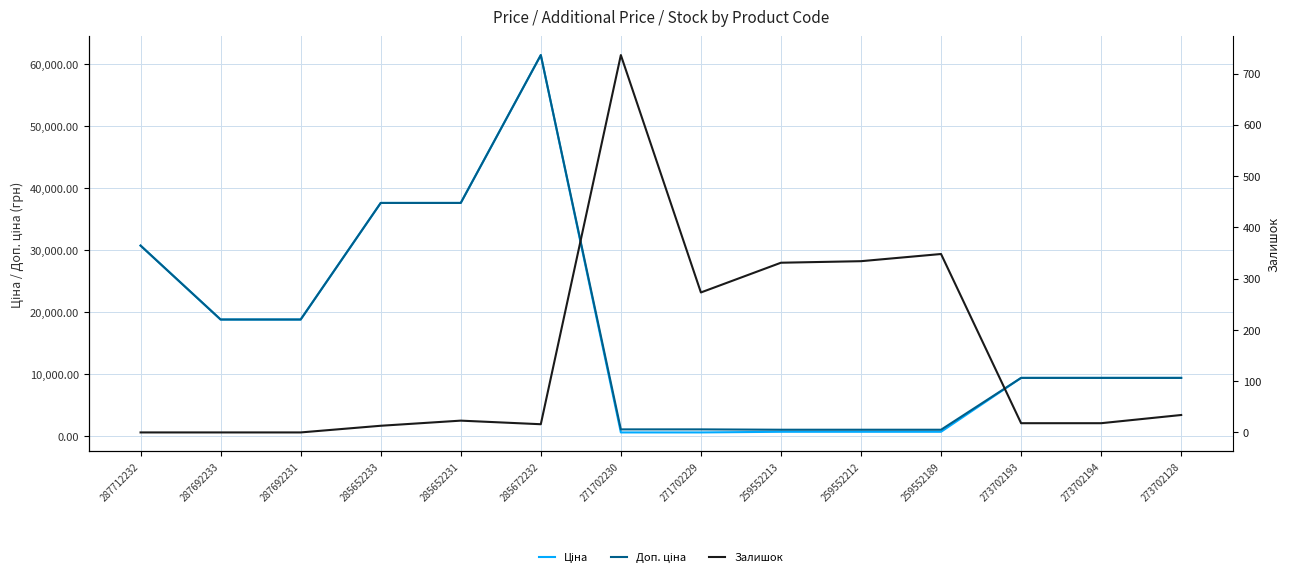

How many intersections are there between Залишок and Ціна?

2